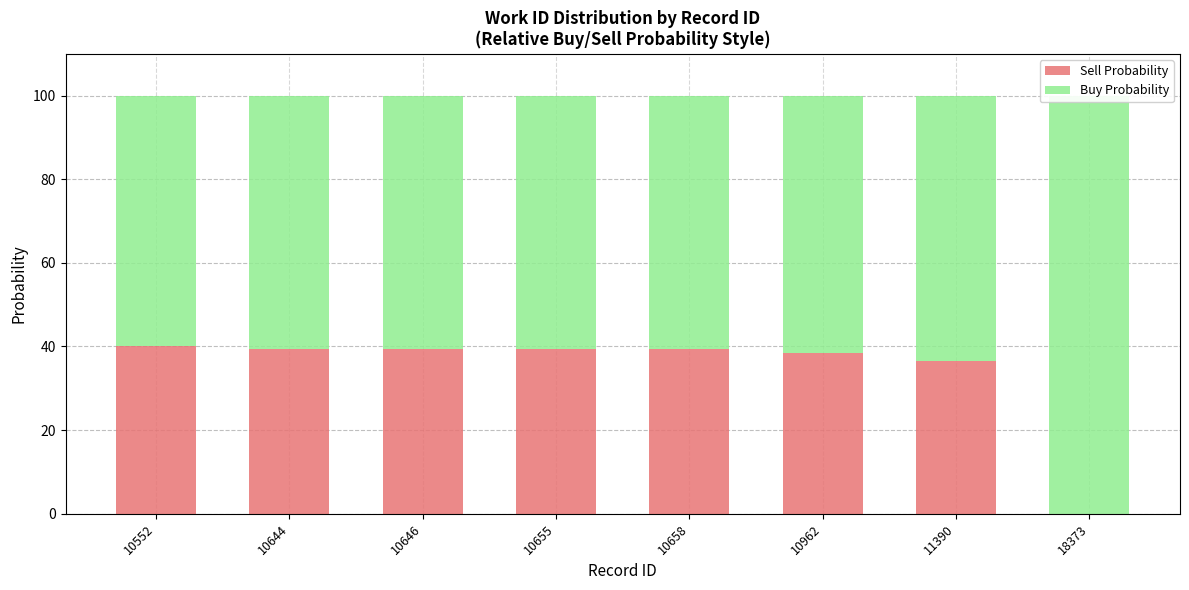

What is the total value across all series at 10646?

100.0